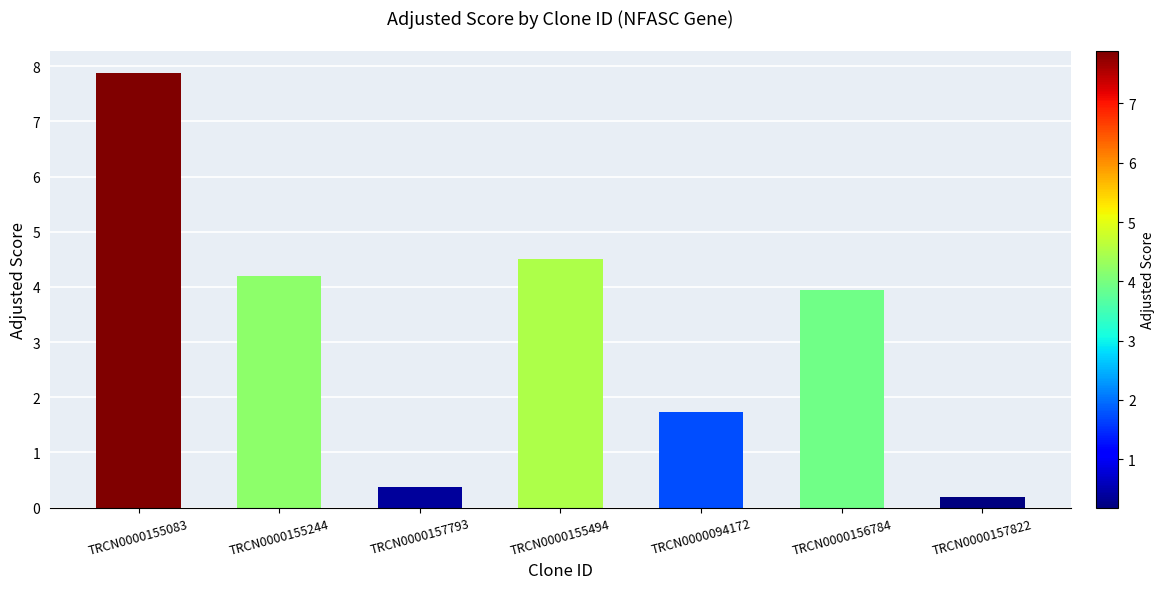

At which category does the chart reach its minimum across all series?

TRCN0000157822